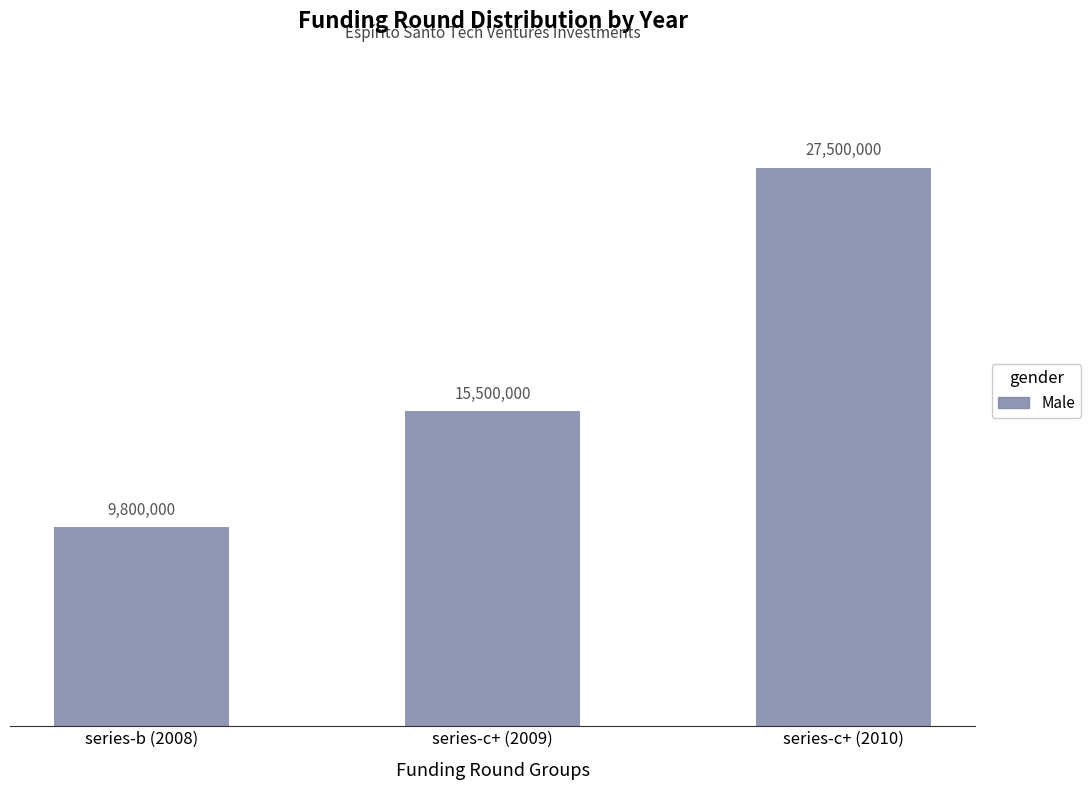

Does the chart contain any negative values?

No